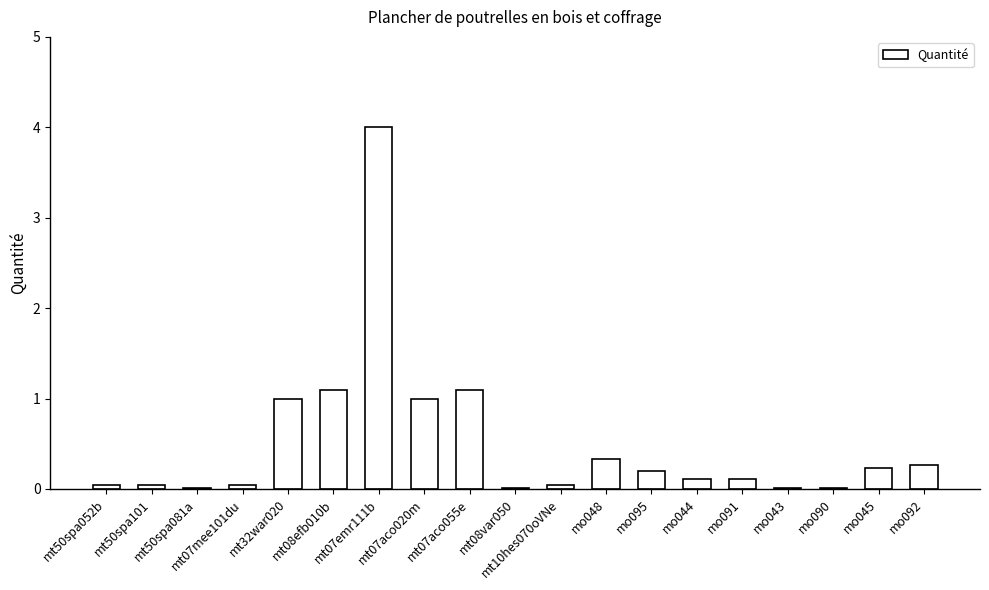

What is the greatest value displayed?

4.0